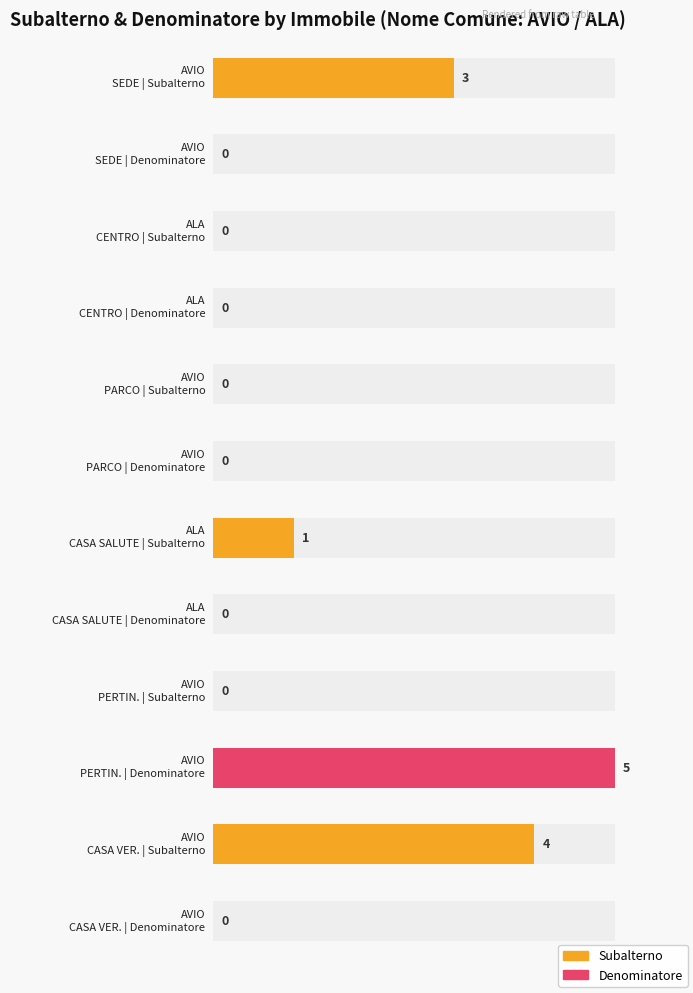

How many Subalterno values are between 0 and 3?

5